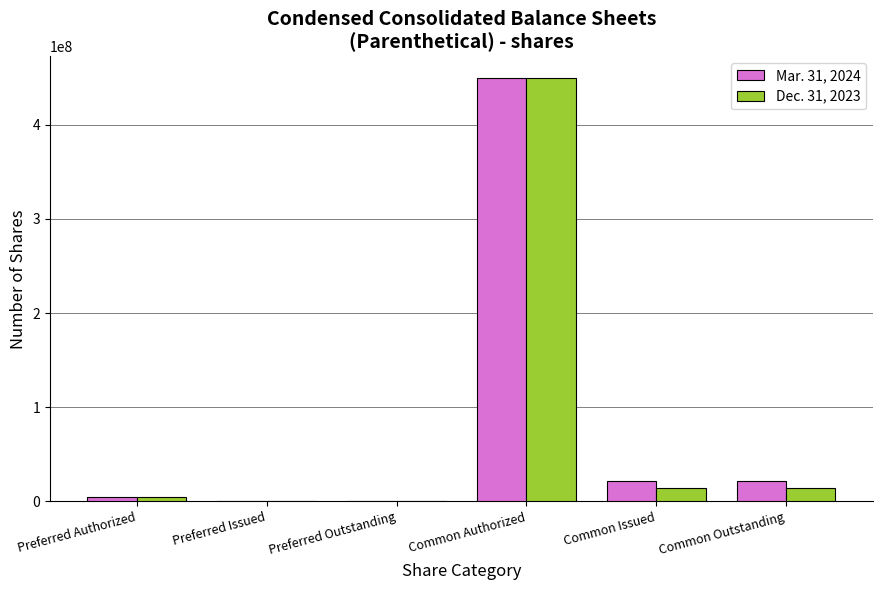

Which label corresponds to the largest value in the chart?

Common Authorized